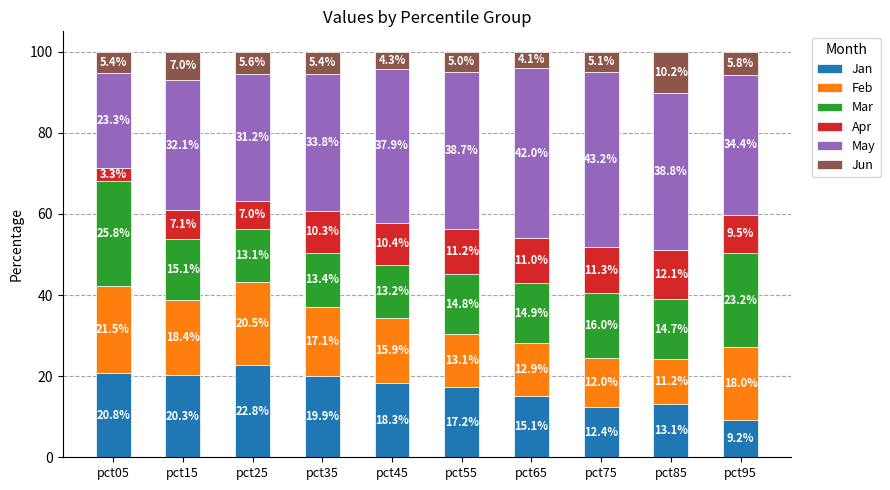

Rank the categories by Jan value from lowest to highest.

pct95, pct75, pct85, pct65, pct55, pct45, pct35, pct15, pct05, pct25